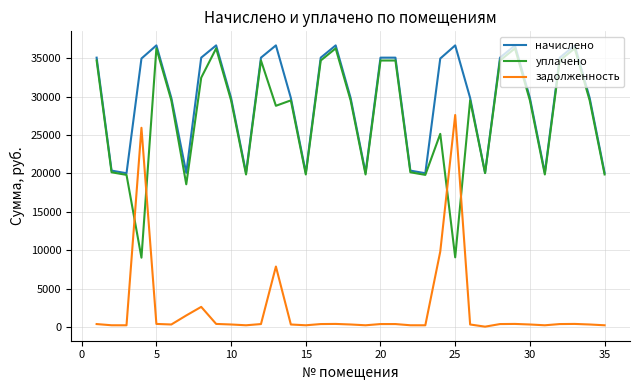

Which series has the largest total across all categories?

начислено